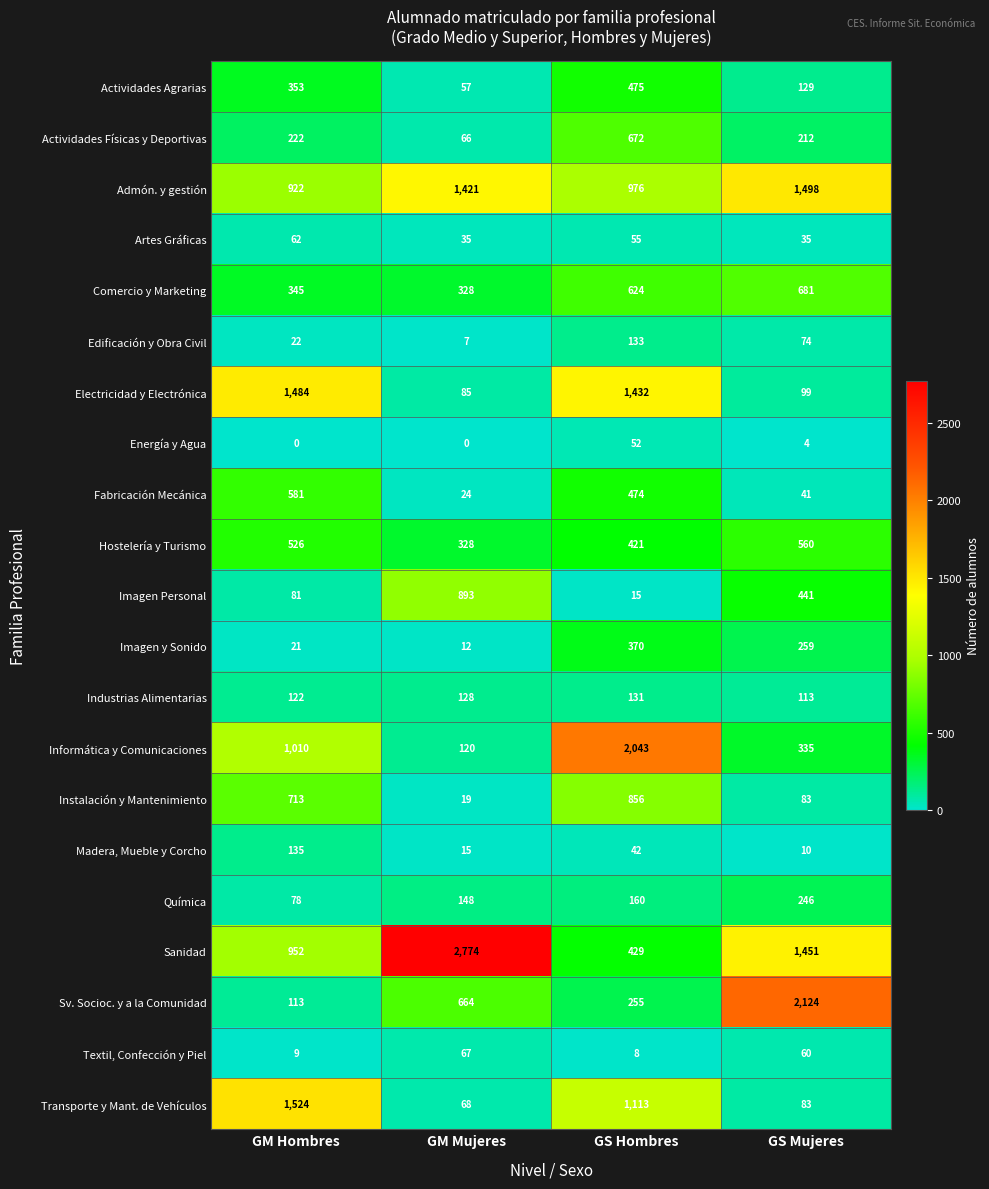

True or false: Imagen y Sonido has a value of 10 at GM Hombres.

False